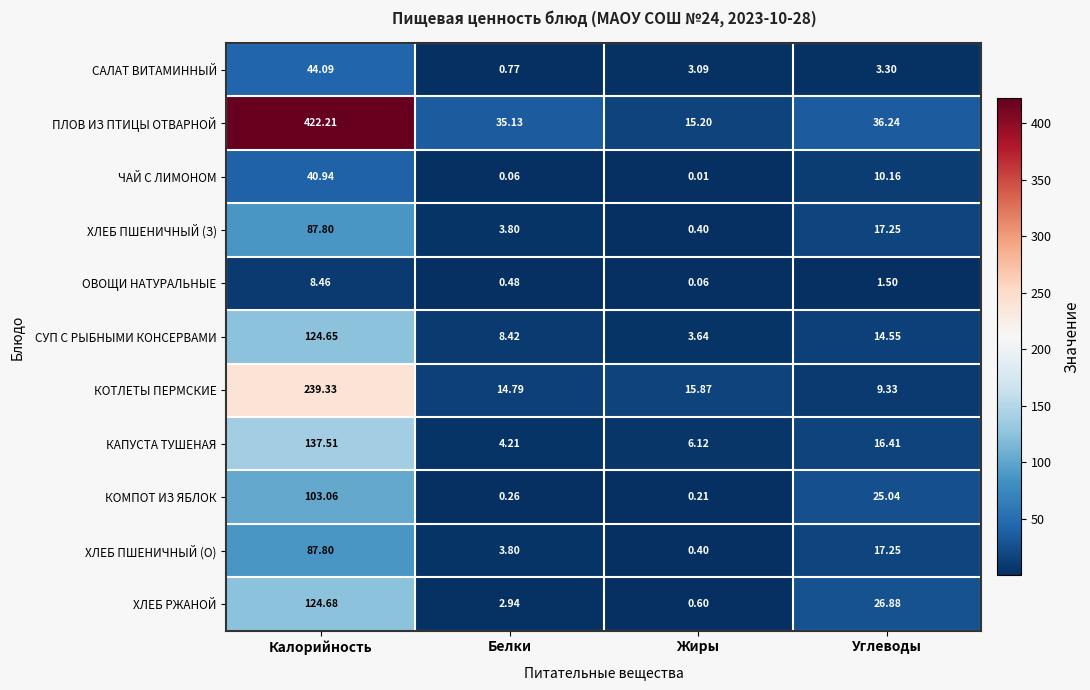

Which label corresponds to the largest value in the chart?

Калорийность